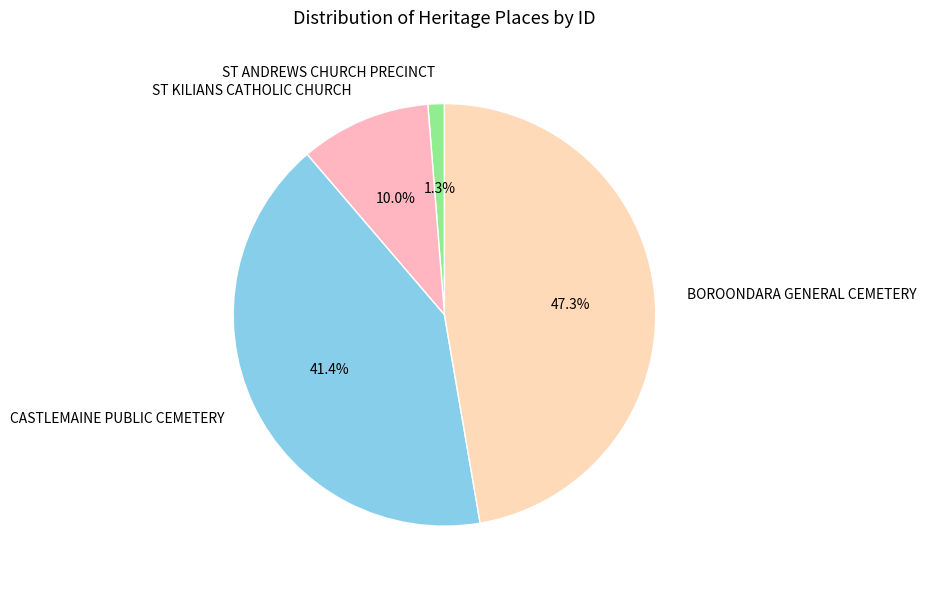

True or false: ST ANDREWS CHURCH PRECINCT accounts for 1% of the total.

True